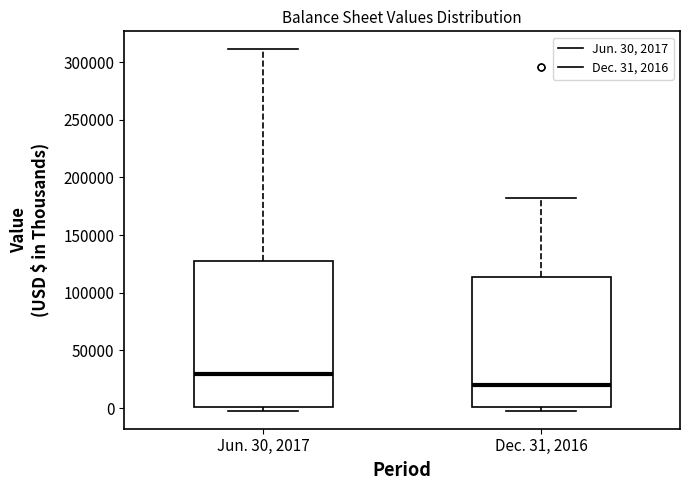

Where does the median line of the box for Dec. 31, 2016 sit on the y-axis? The values are not printed on the chart, so give them approximately, as read against the axis.

20000